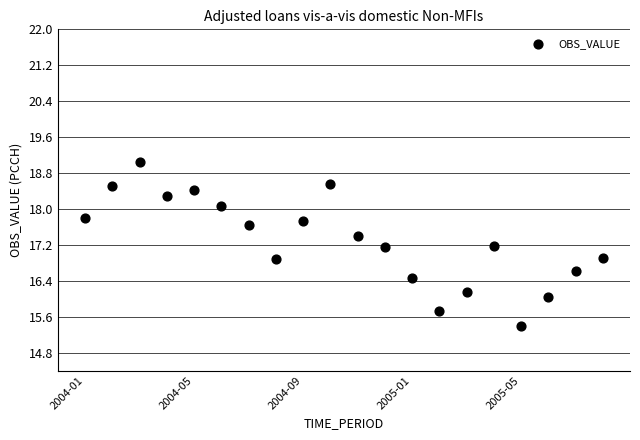

What is the range of X values (max minus min)?

19.0